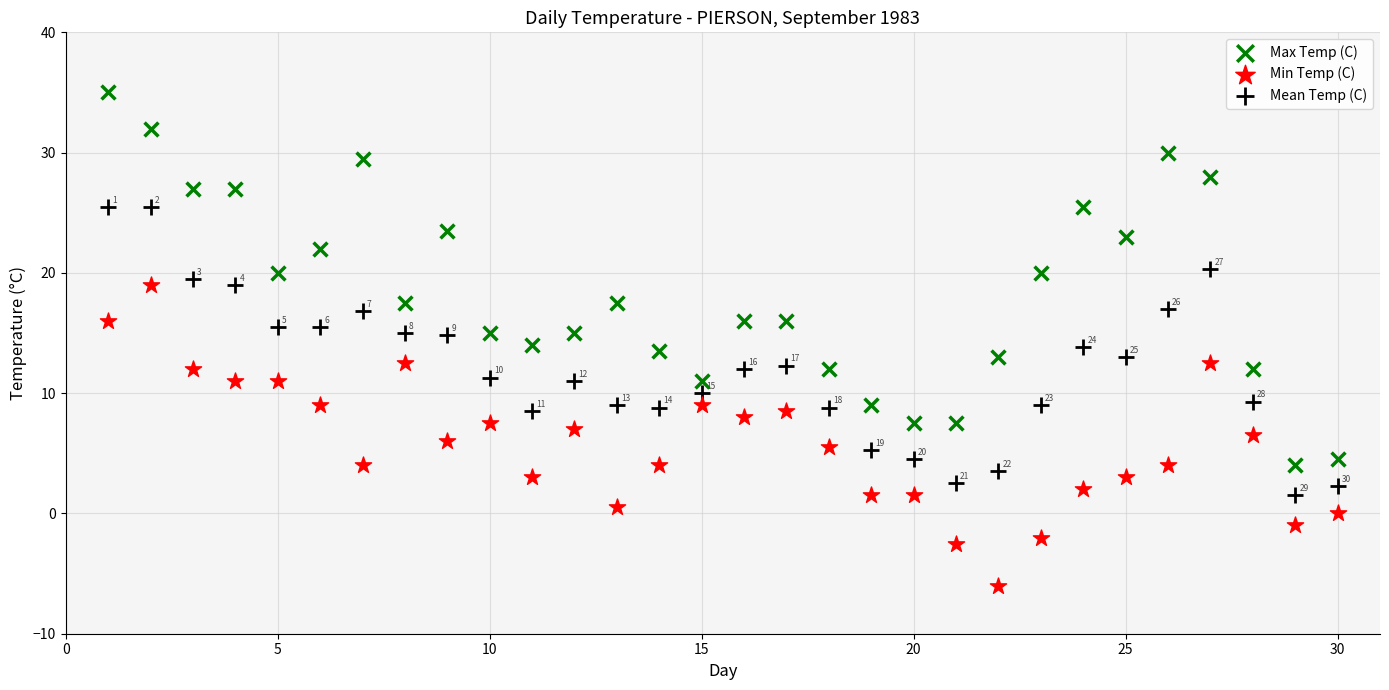

Which series contains the highest Y value?

Max Temp (C)